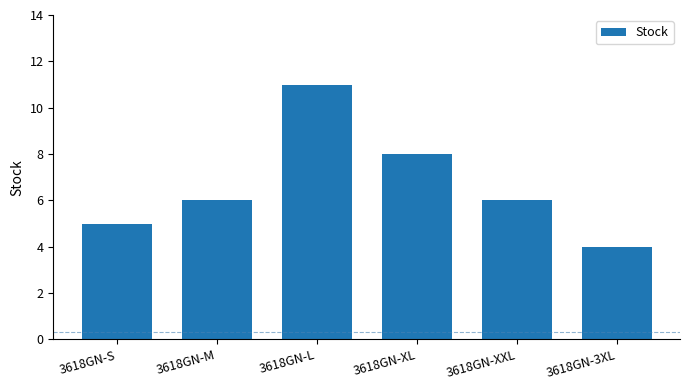

What is the minimum value shown in the chart?

4